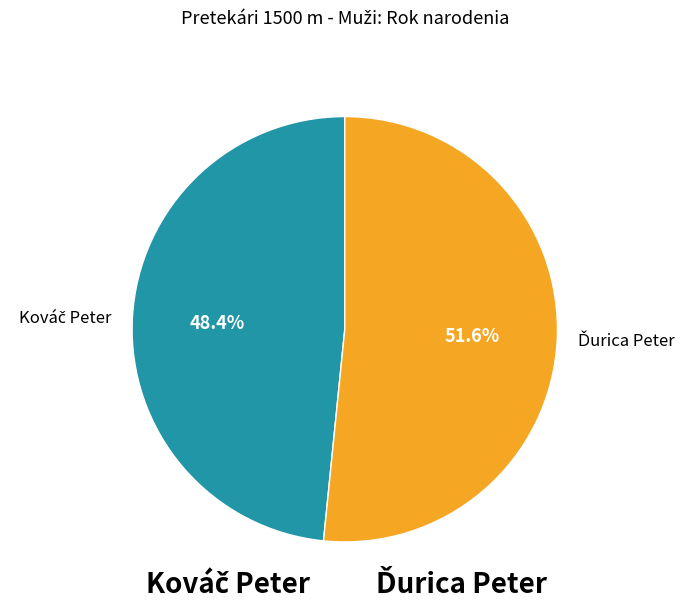

How many segments does this pie chart have?

2